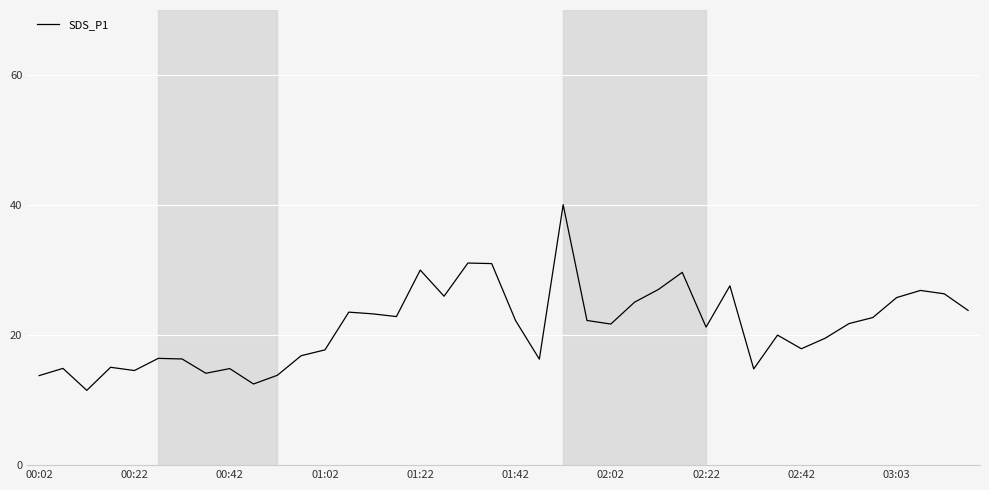

What is the minimum value shown in the chart?

11.5